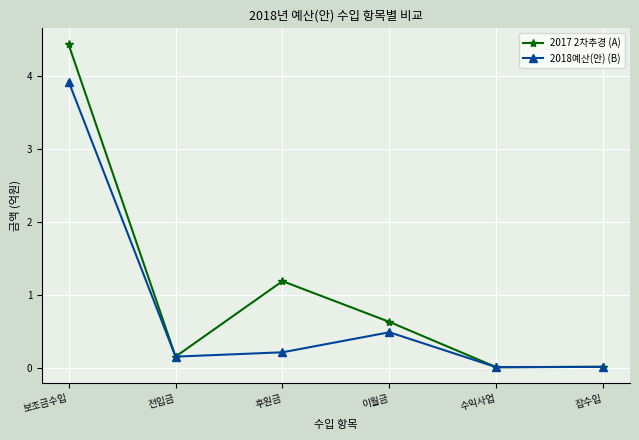

What is the label of the 3rd point from the left?

후원금